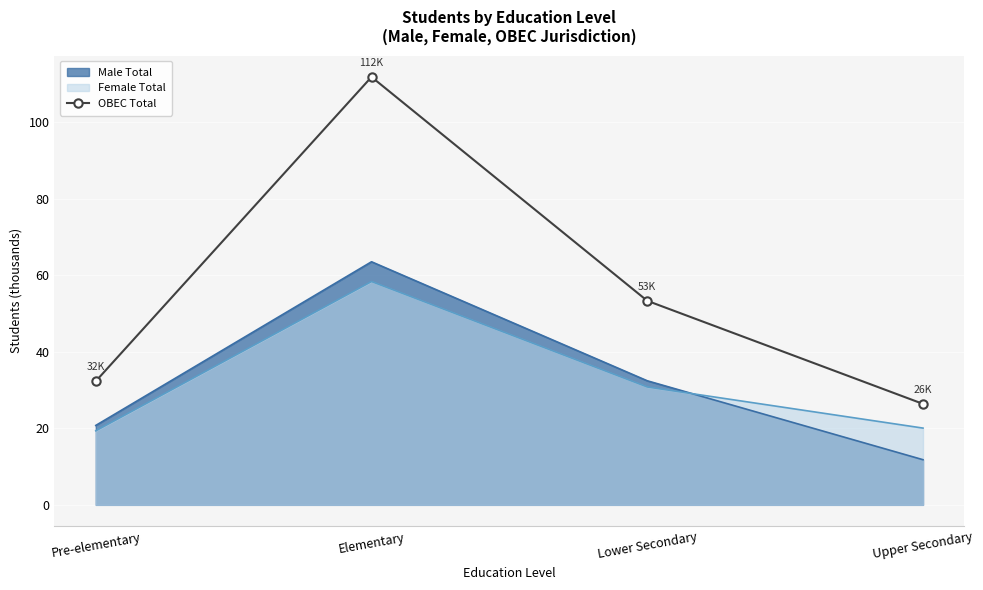

True or false: the data shows 53.3 at Lower Secondary.

True